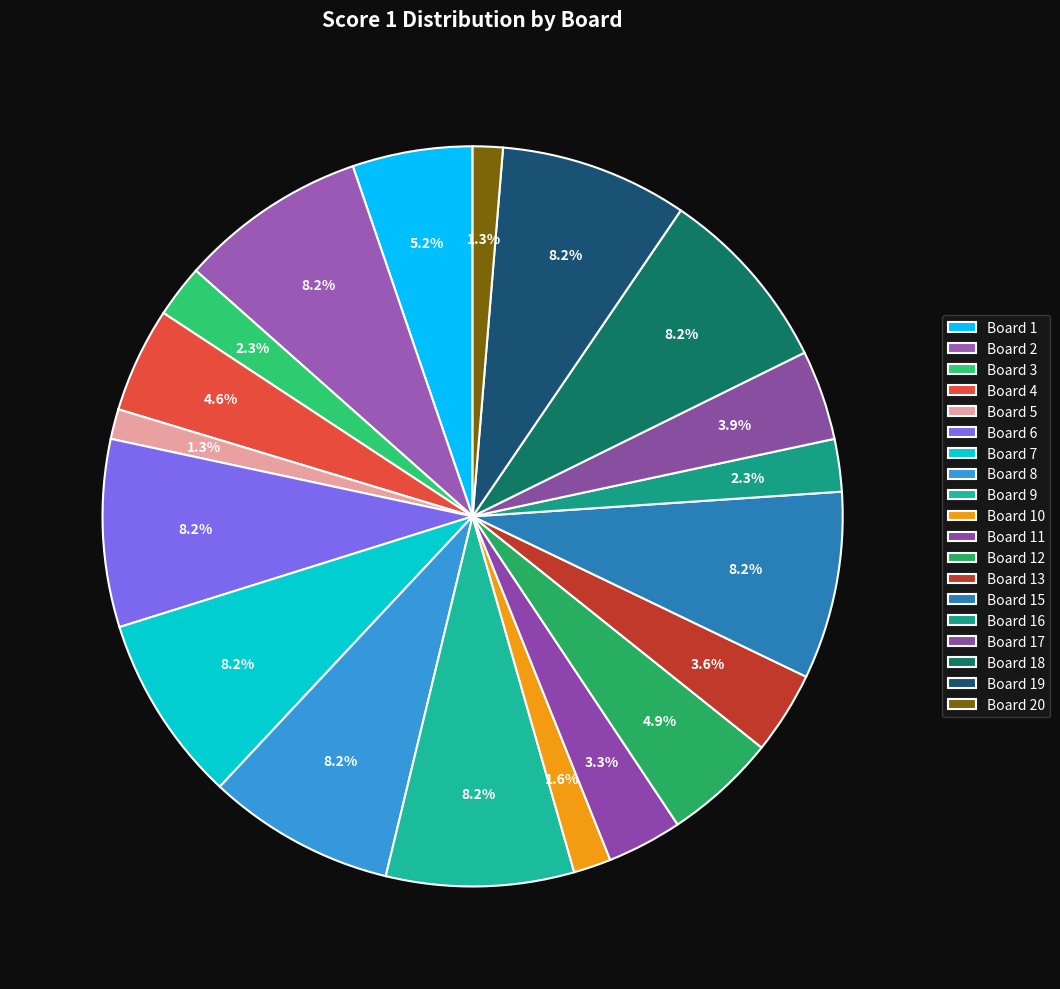

Count the number of slices in the pie.

19